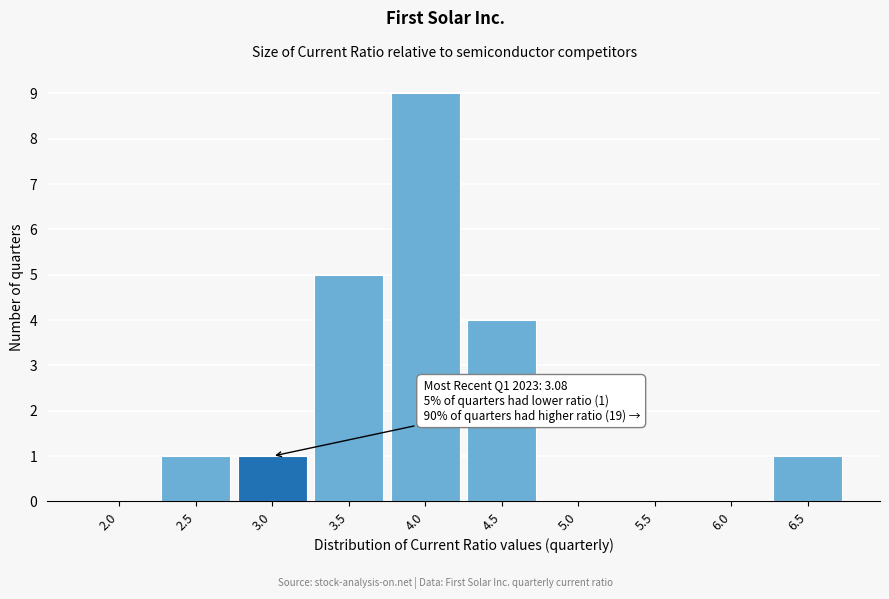

Reading left to right, list all the values displayed in this chart.

2.0=0	2.5=1	3.0=1	3.5=5	4.0=9	4.5=4	5.0=0	5.5=0	6.0=0	6.5=1